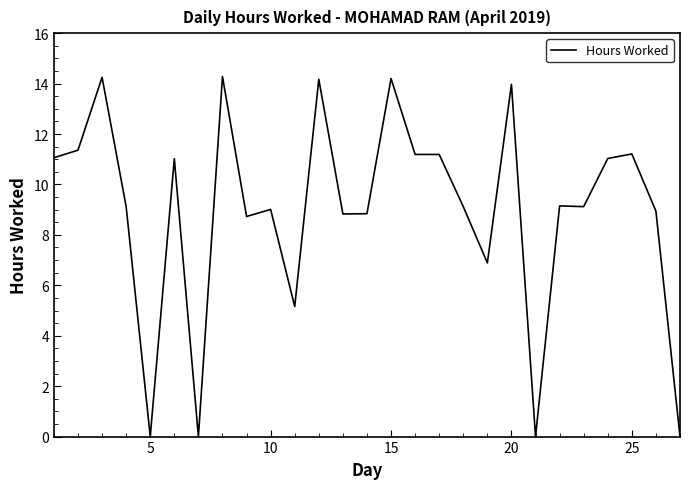

What is the maximum value shown in the chart?

14.3